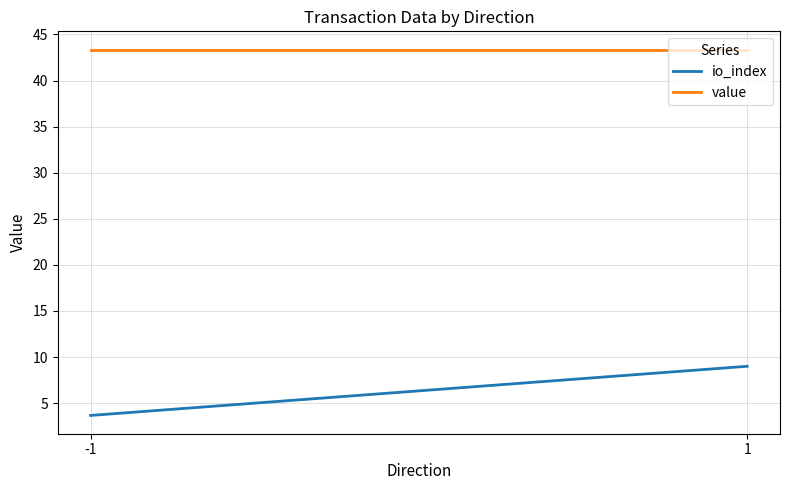

At how many categories does at least one series exceed 25?

2